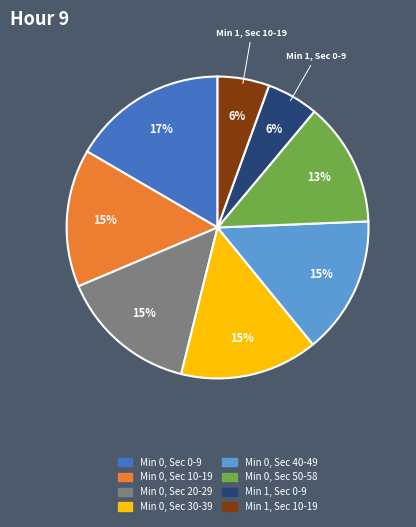

Does any single category account for the majority?

No